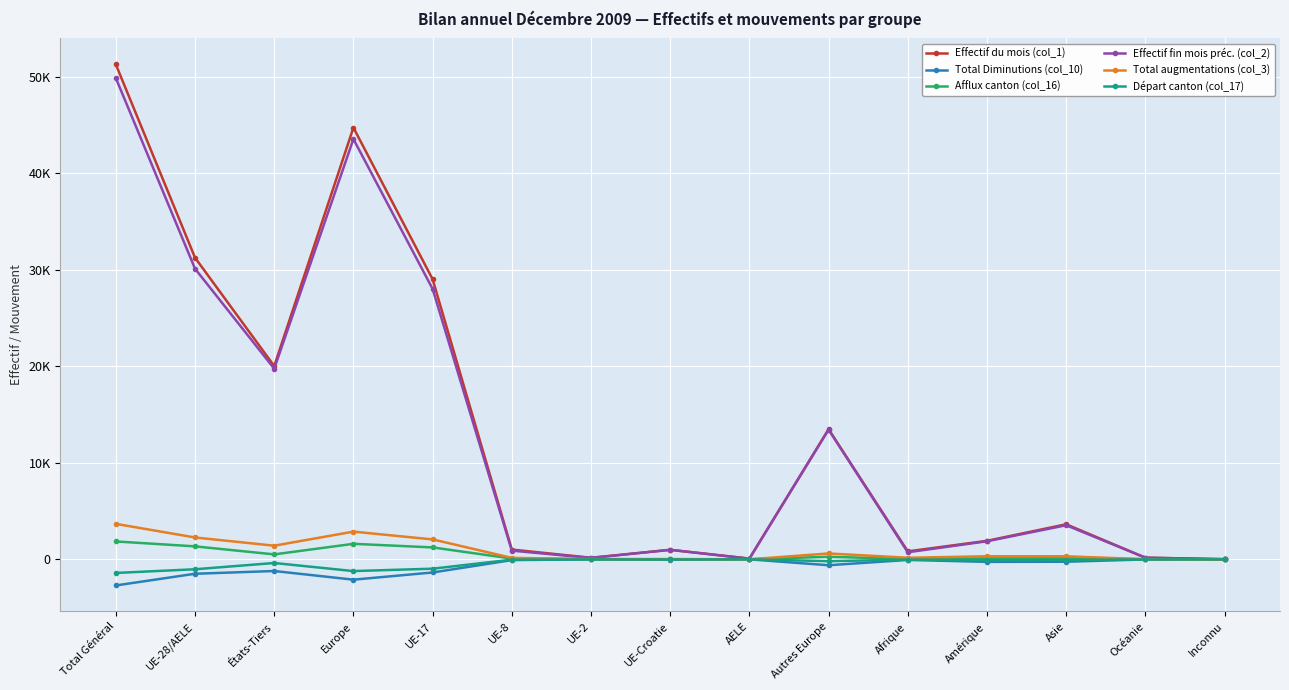

Between AELE and Inconnu, which is larger?

AELE